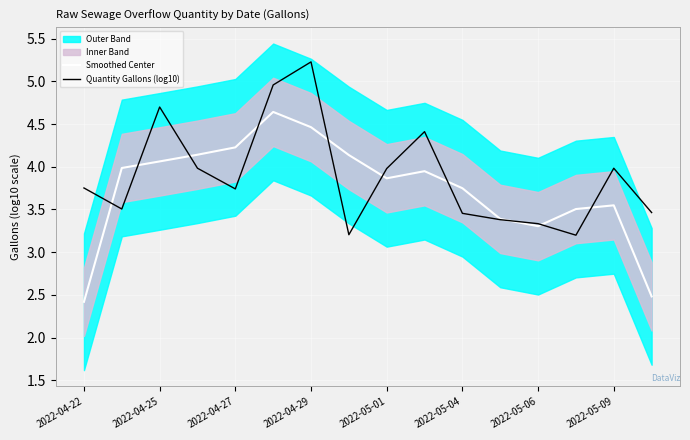

List the series in order of their overall mean, lowest first.

Smoothed Center, Quantity Gallons (log10)